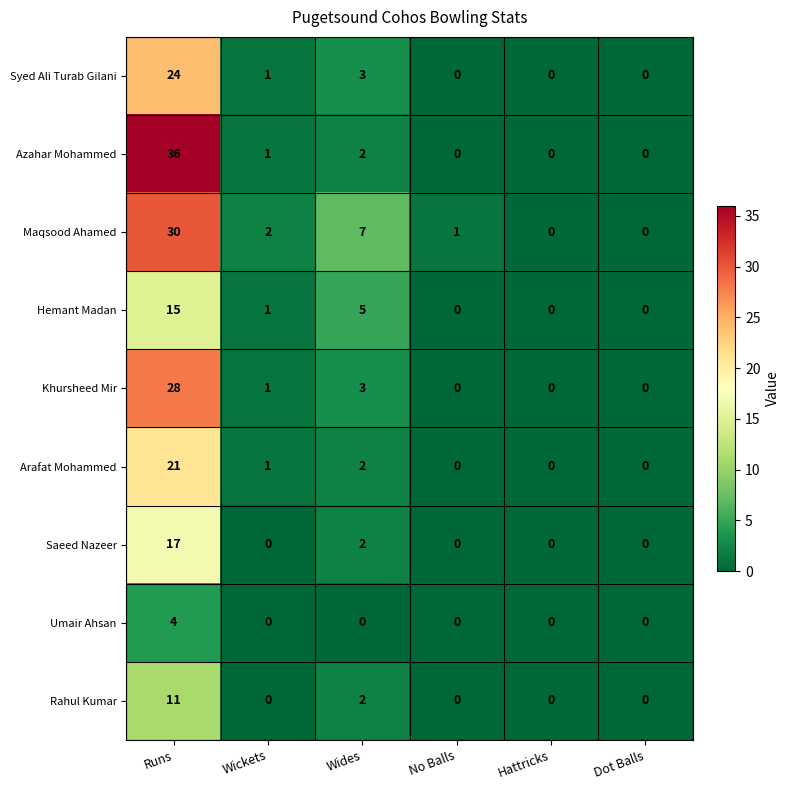

What is the difference between the maximum and second lowest values in the Umair Ahsan series?

4